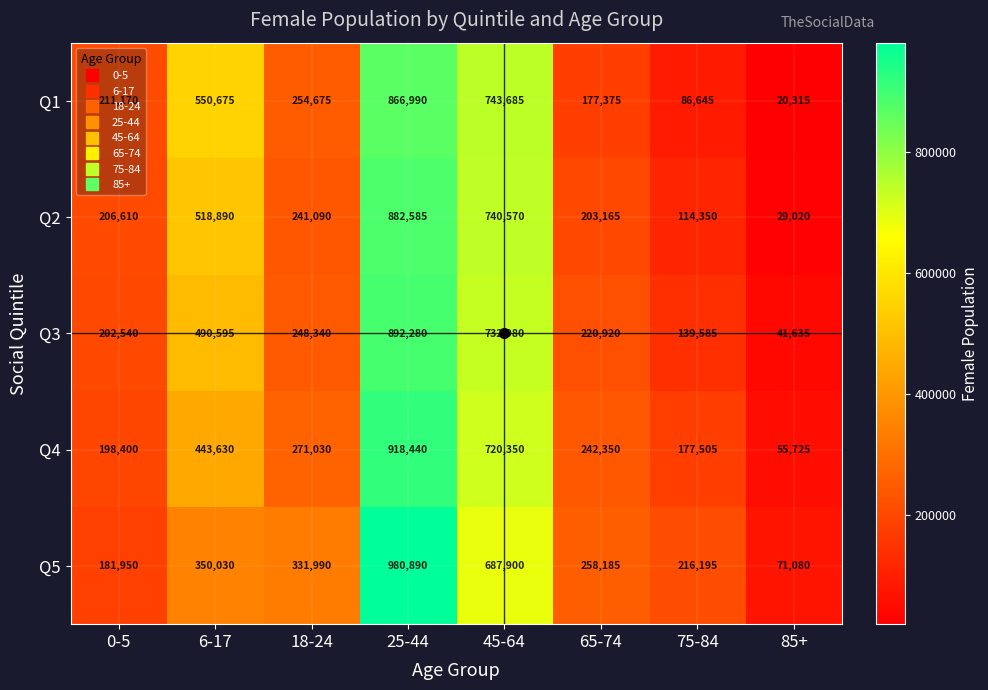

At which category does the chart reach its peak across all series?

25-44